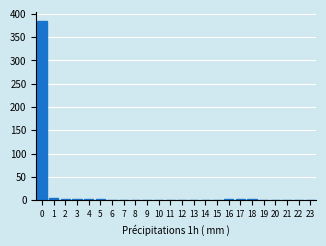

What is the sum of all values?

424